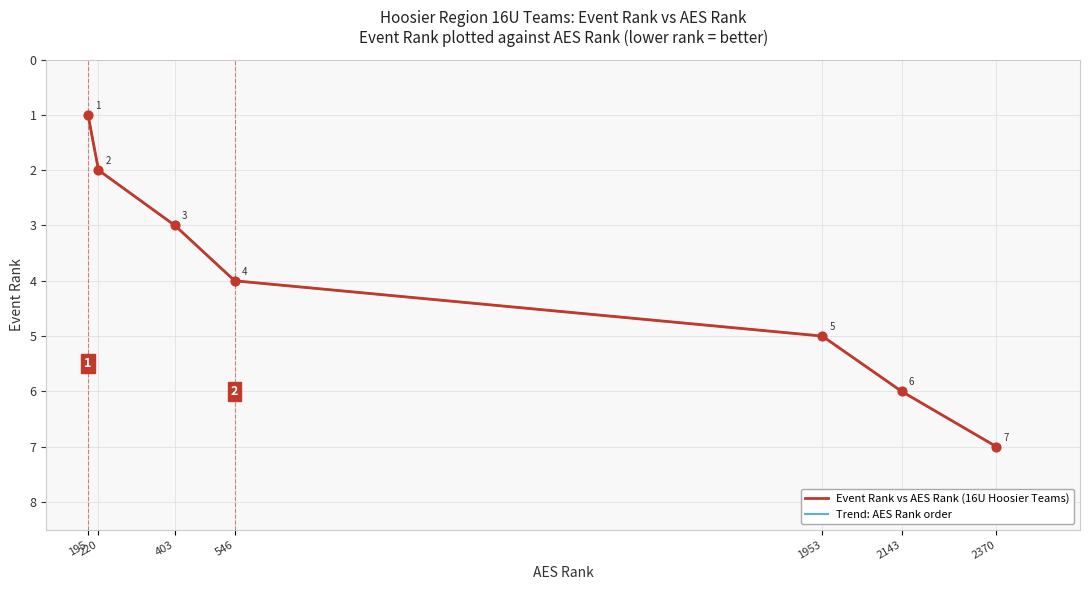

Does the chart have visible grid lines?

Yes